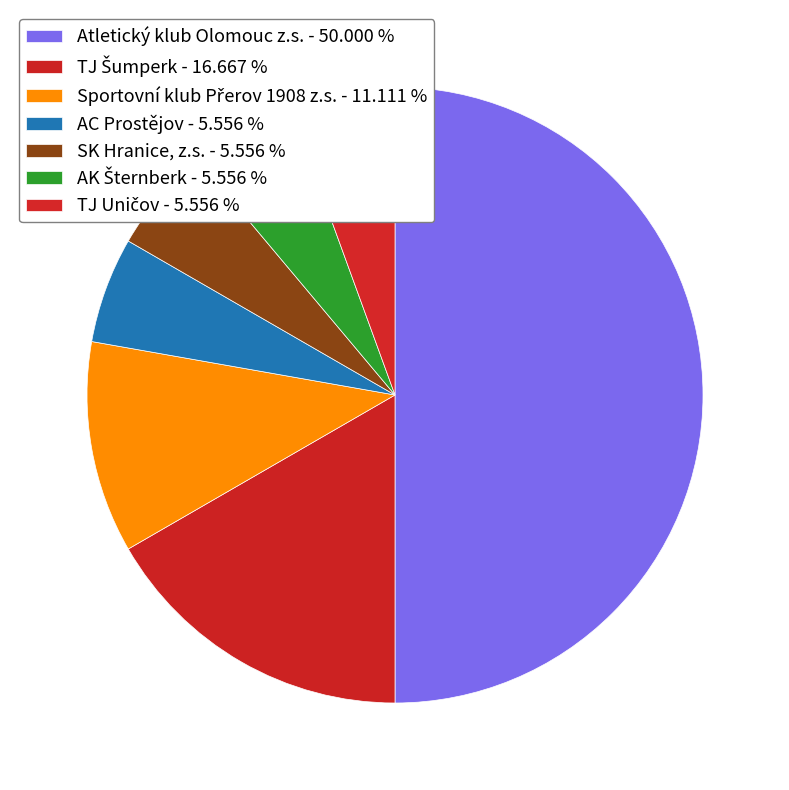

What is the smallest slice in the pie chart?

AC Prostějov